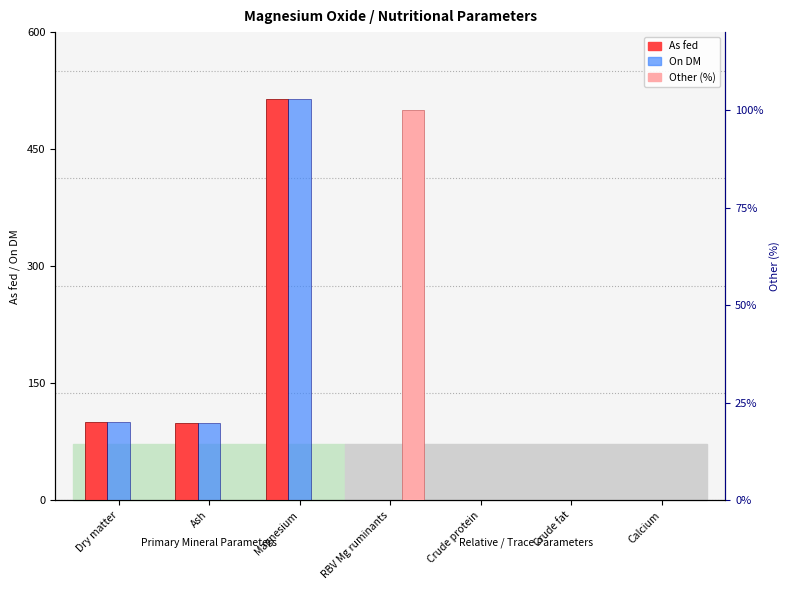

Reading right to left, list all the values displayed in this chart.

As fed: Calcium=0.0	Crude fat=0.0	Crude protein=0.0	RBV Mg ruminants=0.0	Magnesium=514.0	Ash=99.3	Dry matter=99.9
On DM: Calcium=0.0	Crude fat=0.0	Crude protein=0.0	RBV Mg ruminants=0.0	Magnesium=514.0	Ash=99.3	Dry matter=100.0
Other (%): Calcium=0.0	Crude fat=0.0	Crude protein=0.0	RBV Mg ruminants=100.0	Magnesium=0.0	Ash=0.0	Dry matter=0.0